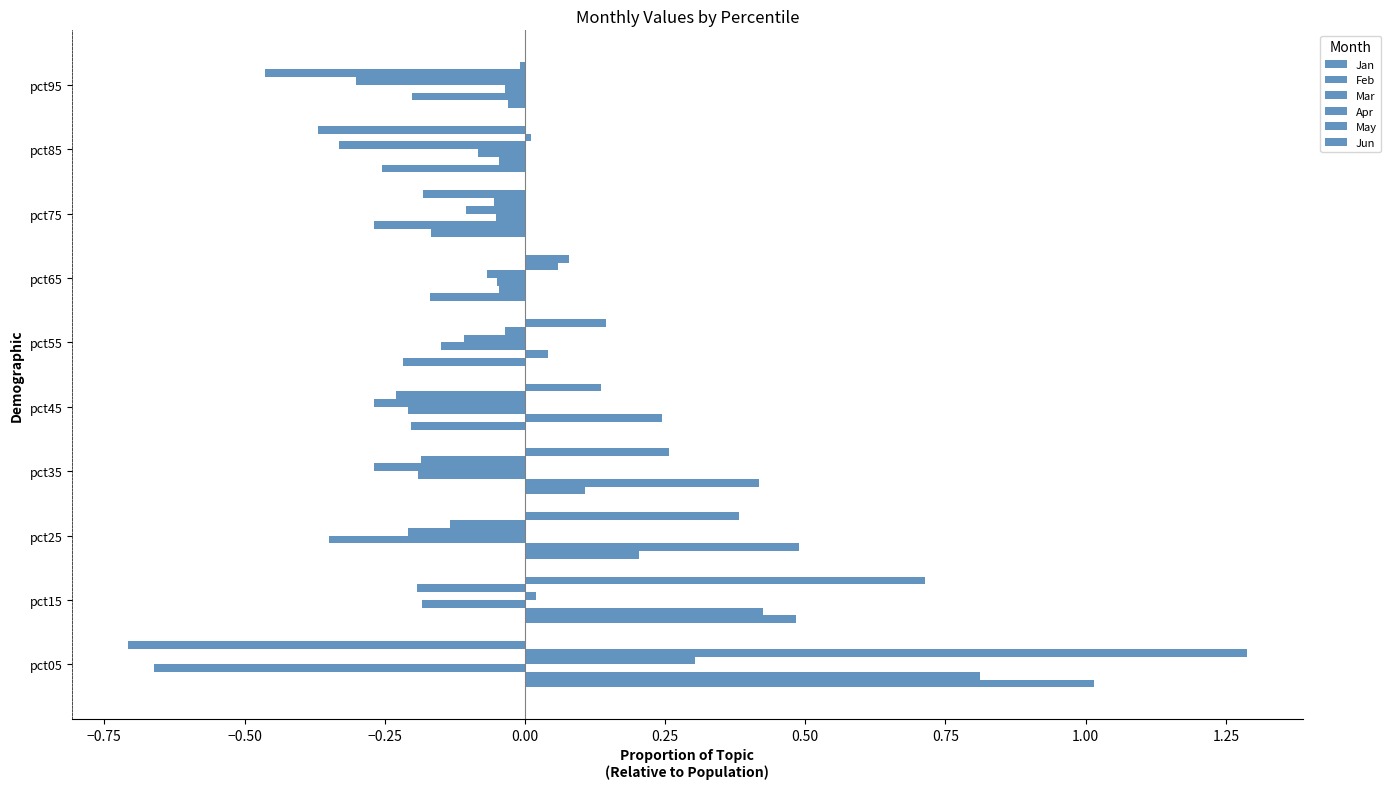

What position from the right is −0.25?

7